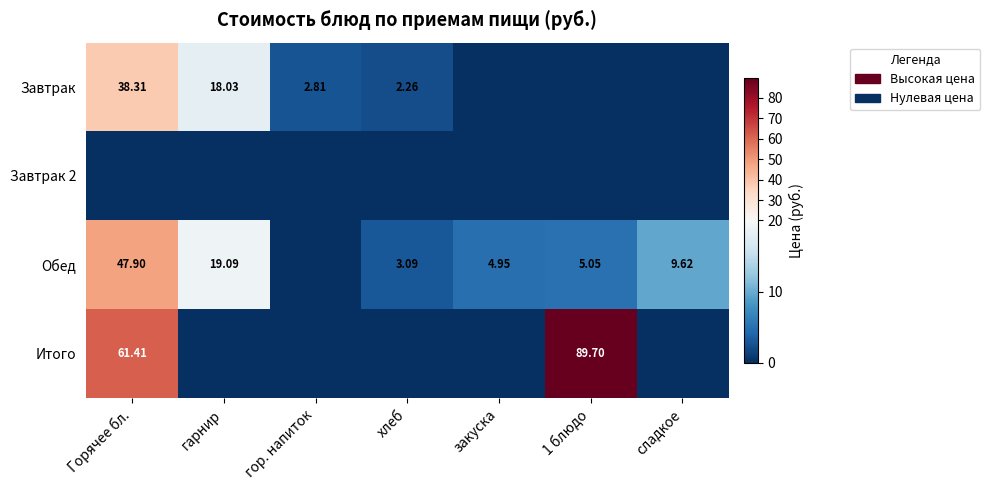

What is the difference between the maximum and second lowest values in the Обед series?

44.8